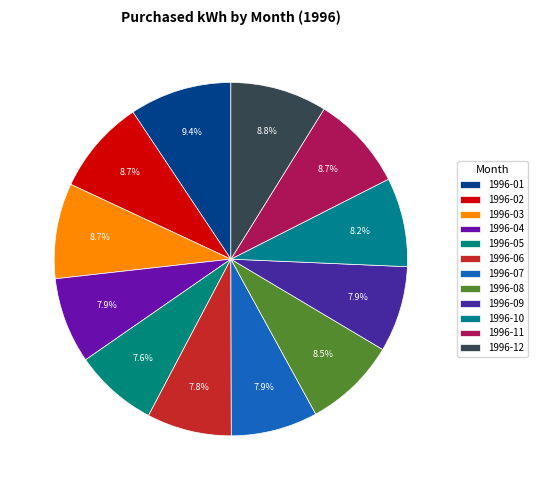

Approximately how many times larger is the value at 1996-08 compared to 1996-02?

1.0